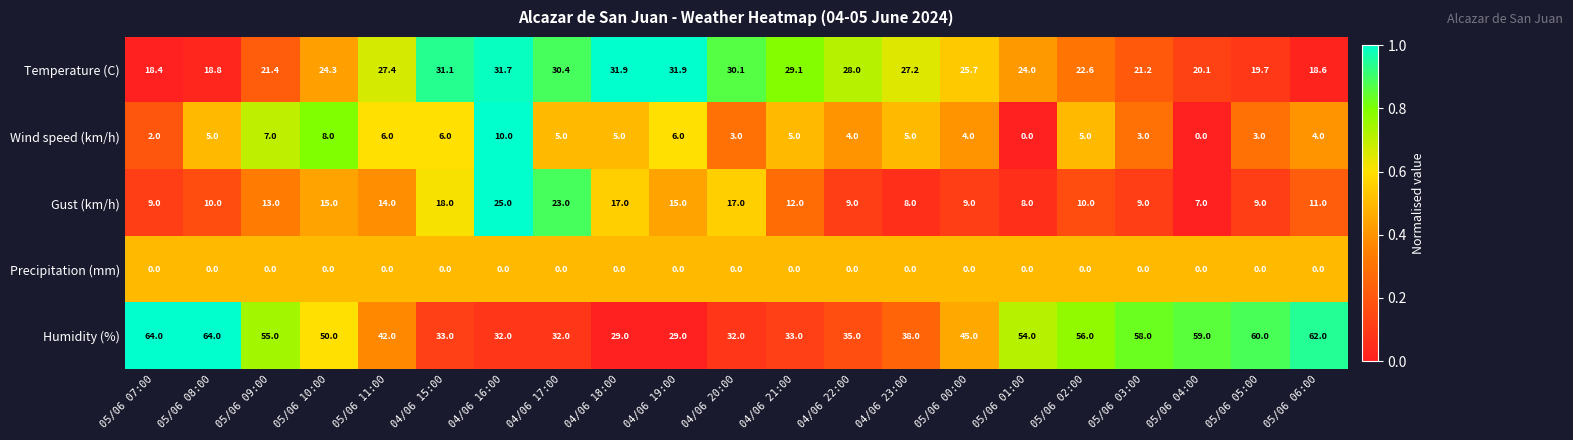

What is the minimum value for Gust (km/h)?

7.0